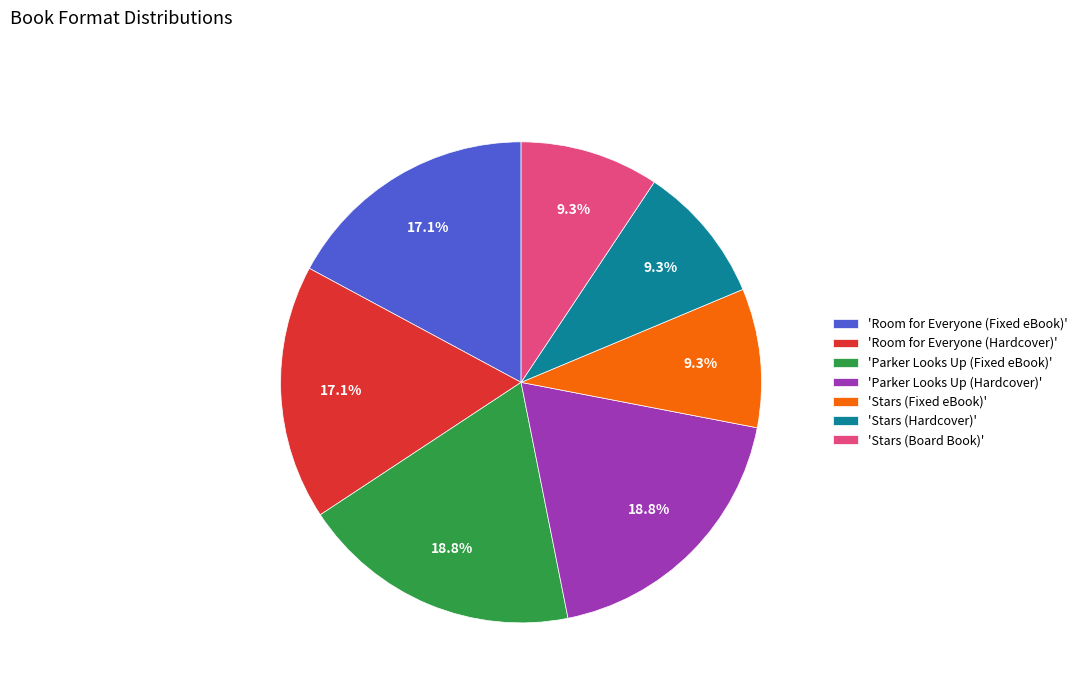

Between 'Parker Looks Up (Hardcover)' and 'Room for Everyone (Fixed eBook)', which is larger?

'Parker Looks Up (Hardcover)'